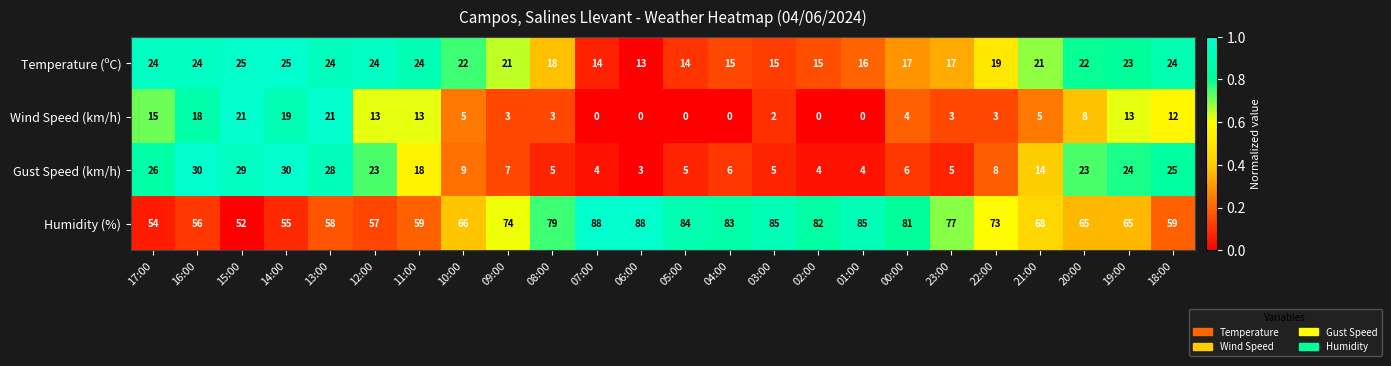

What is the maximum value shown in the chart?

88